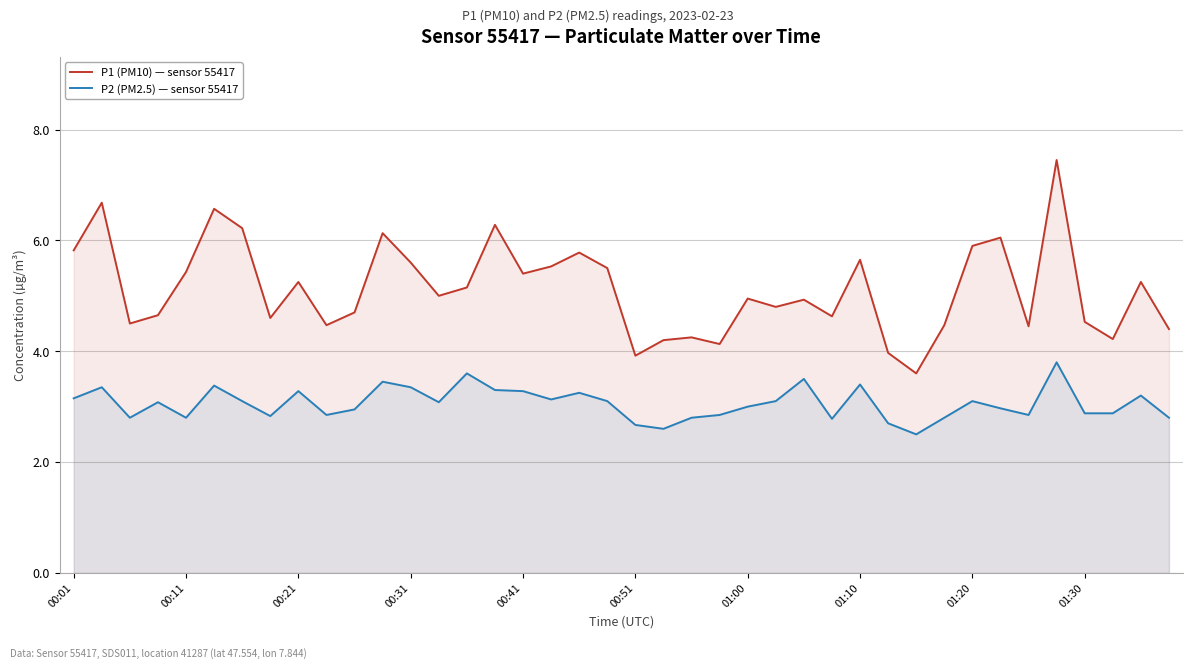

Where does the P2 (PM2.5) — sensor 55417 series first go above 3?

00:01